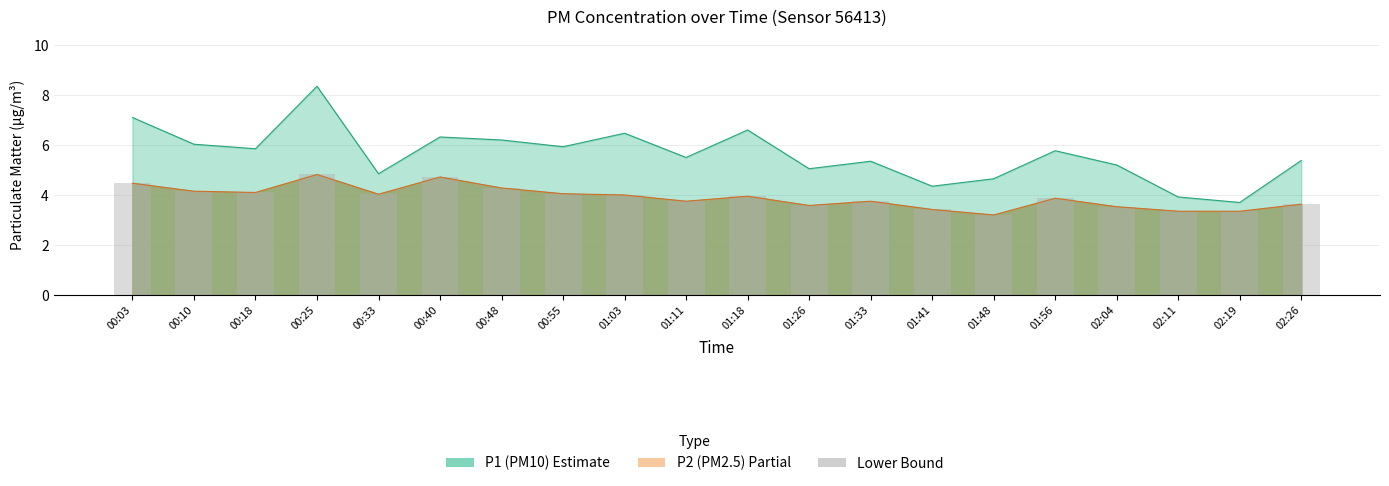

What is the label of the 7th bar from the left?

00:48